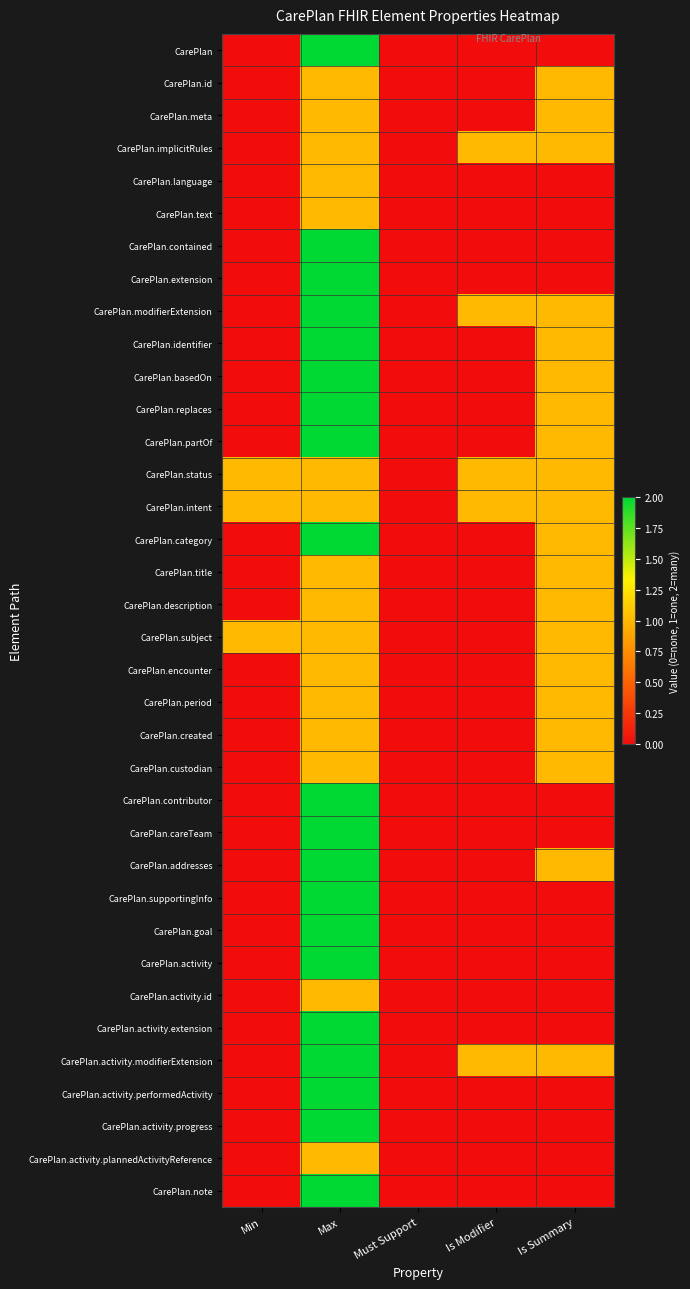

What is the total value across all series at Min?

3